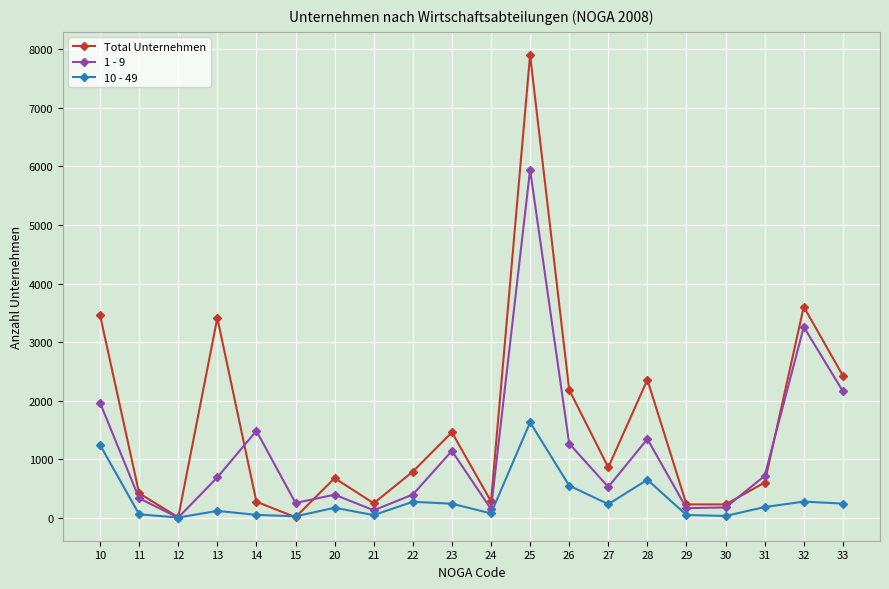

At which category does the chart reach its peak across all series?

25